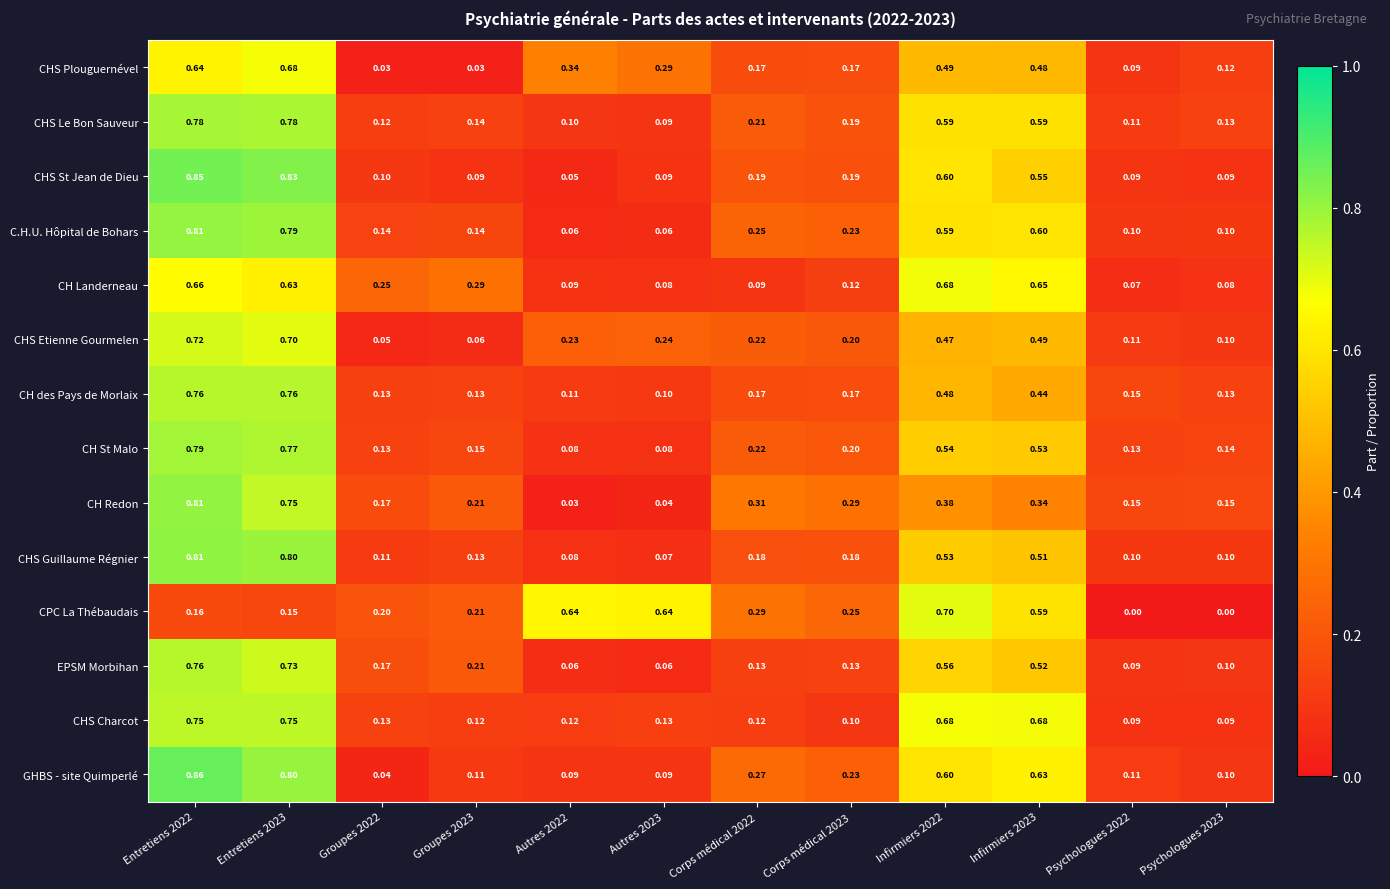

What is the difference between the highest and lowest values at Groupes 2022?

0.2